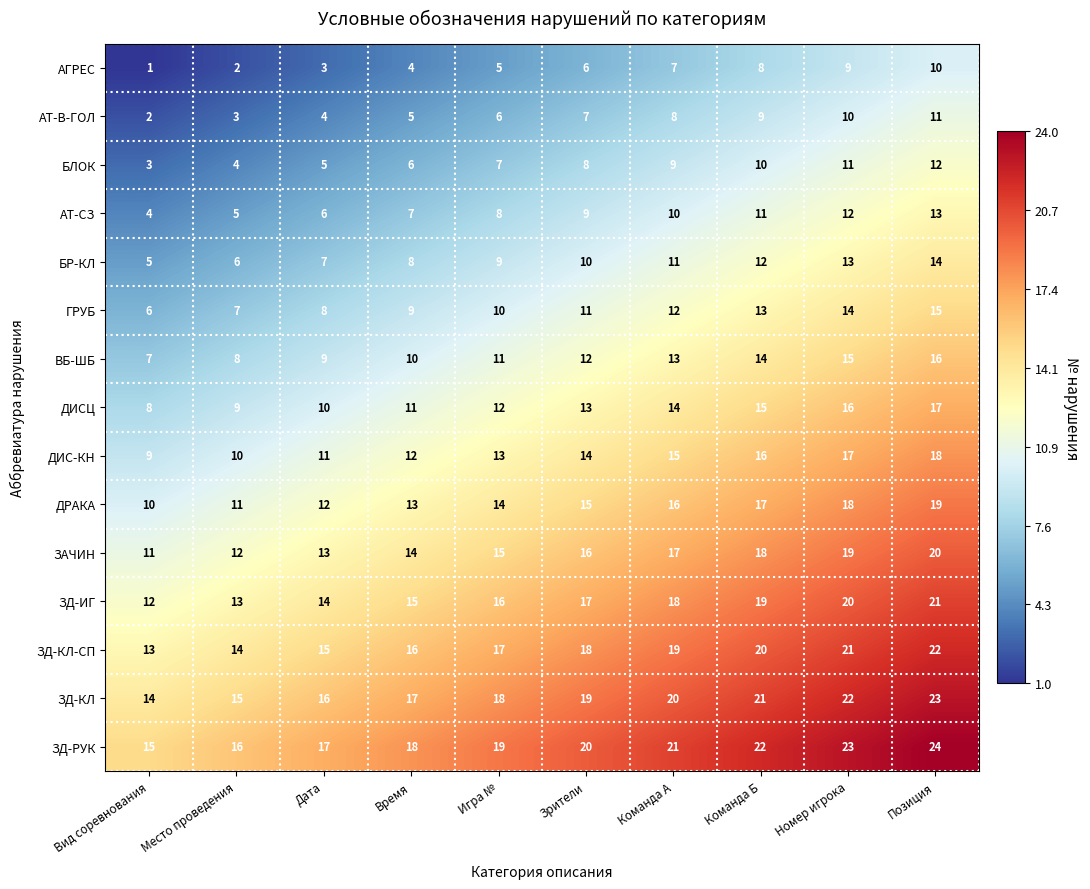

What is the difference between the highest and lowest values at Место проведения?

14